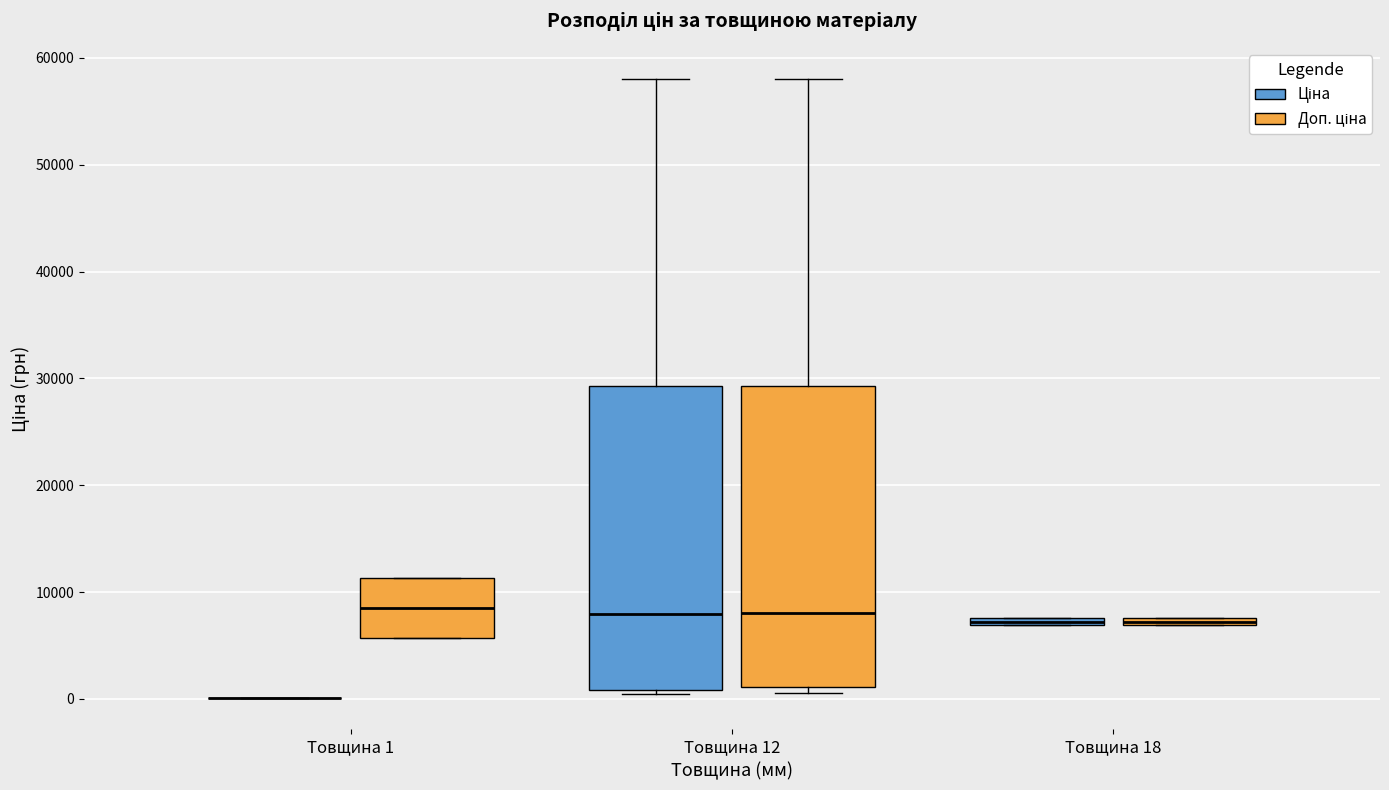

Where does the median line of the box for Товщина 1 (Доп. ціна) sit on the y-axis? The values are not printed on the chart, so give them approximately, as read against the axis.

9000